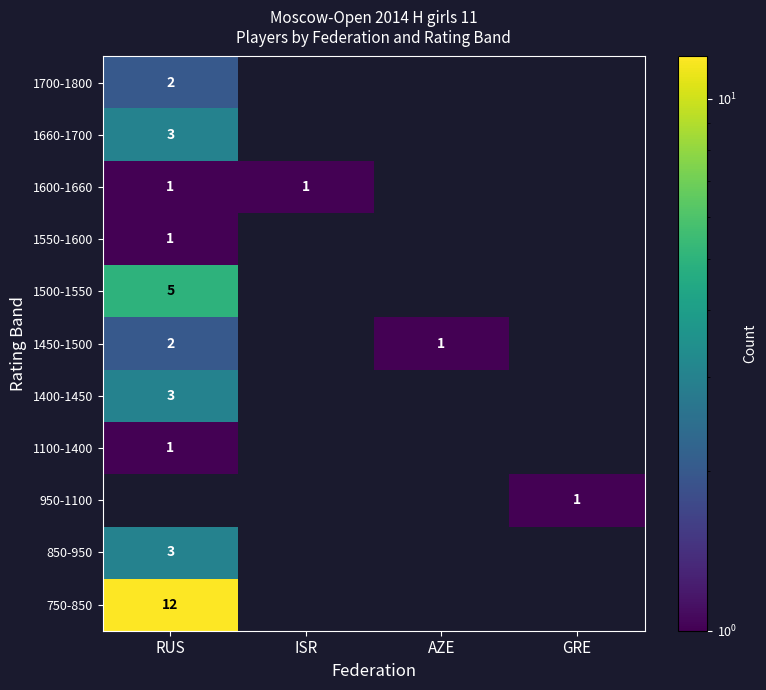

The value of 1400-1450 at RUS is 3. True or false?

True